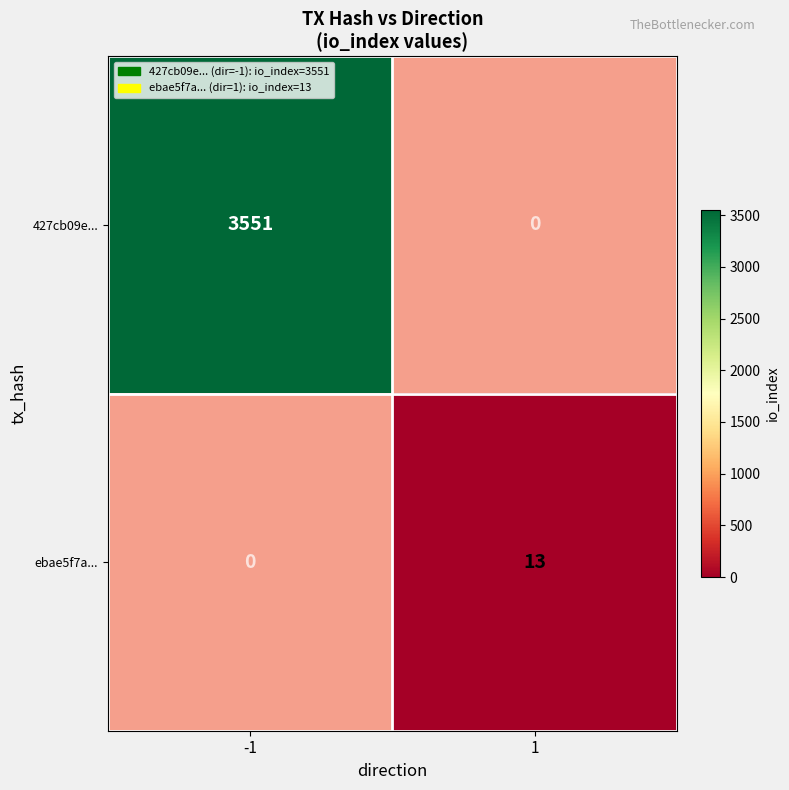

At -1, list the series in order from largest to smallest.

427cb09e..., ebae5f7a...